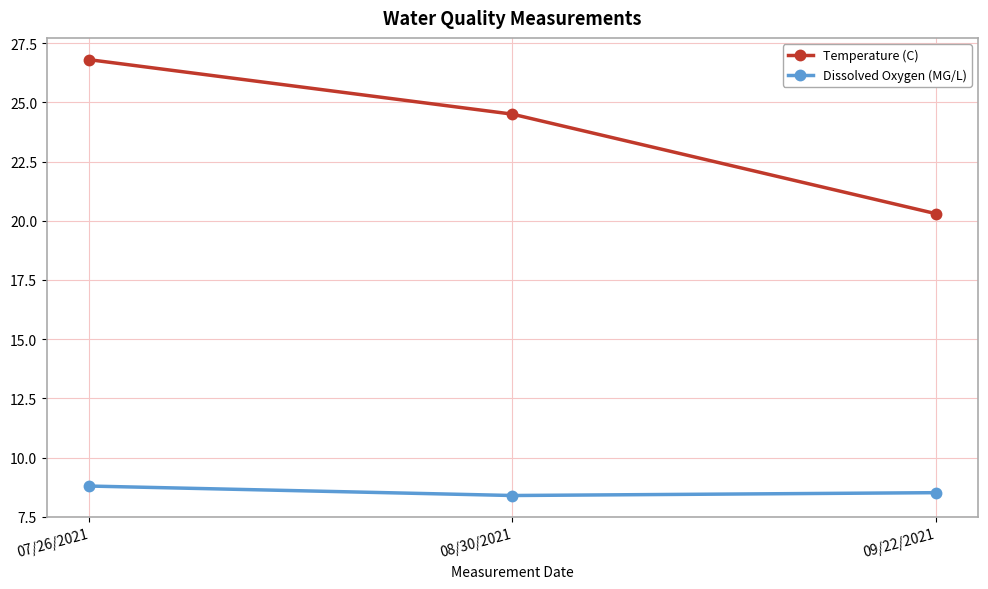

Reading left to right, extract all data points from this chart.

Temperature (C): 07/26/2021=26.8	08/30/2021=24.5	09/22/2021=20.3
Dissolved Oxygen (MG/L): 07/26/2021=8.8	08/30/2021=8.4	09/22/2021=8.5